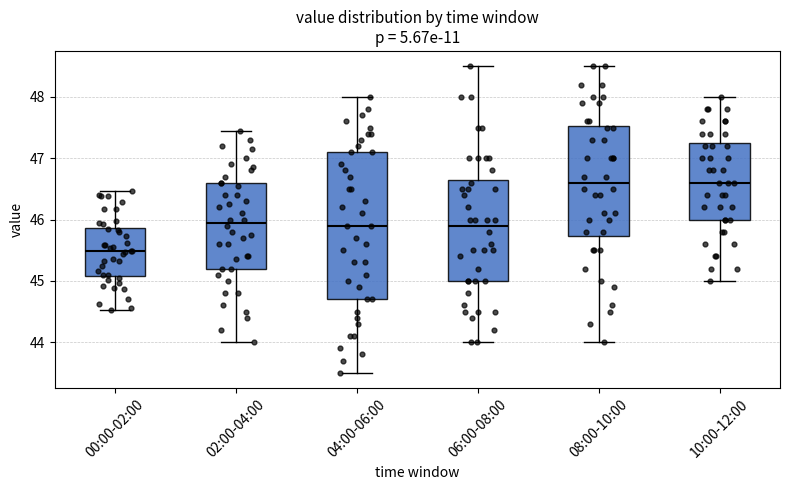

Which box's median line is the lowest?

00:00-02:00